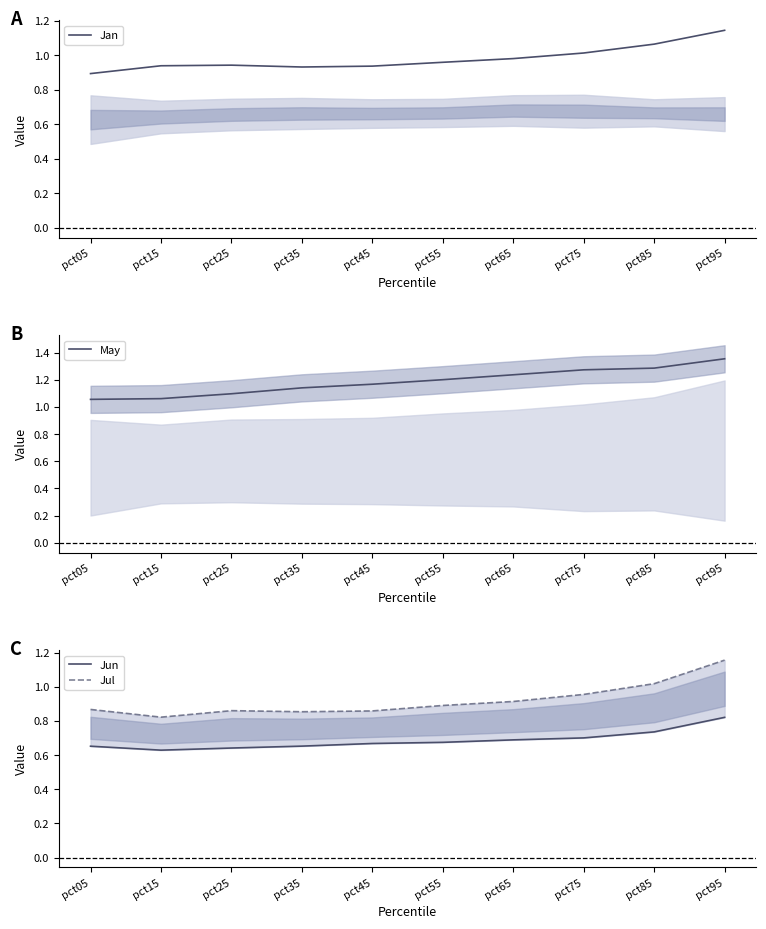

What is the difference between the second highest and minimum values in the May series?

0.2